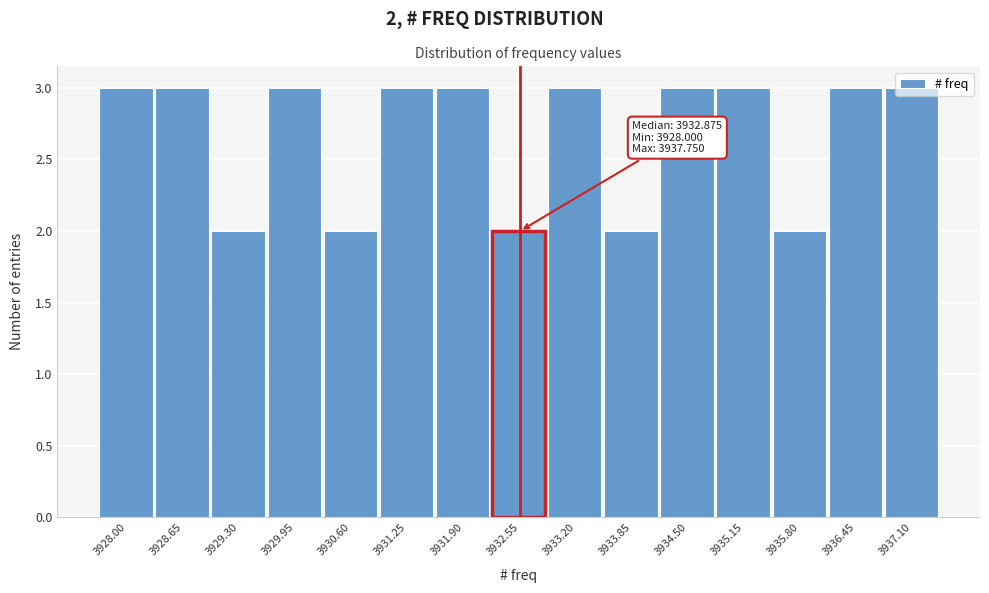

What is the average value?

3